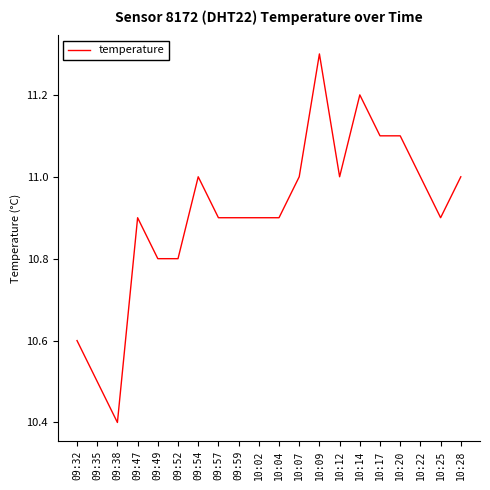

What is the ratio of the value at 10:09 to the value at 10:25?

1.0